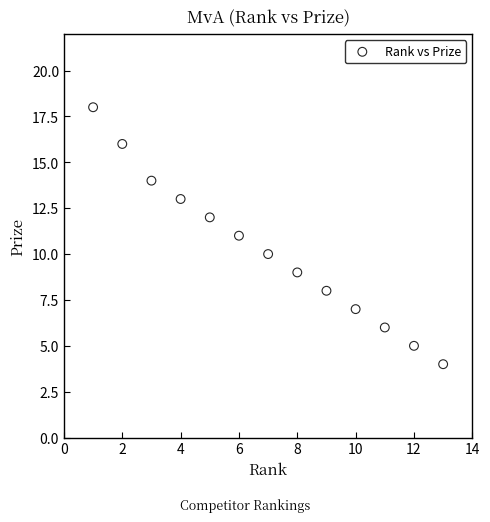

What is the range of Y values (max minus min)?

14